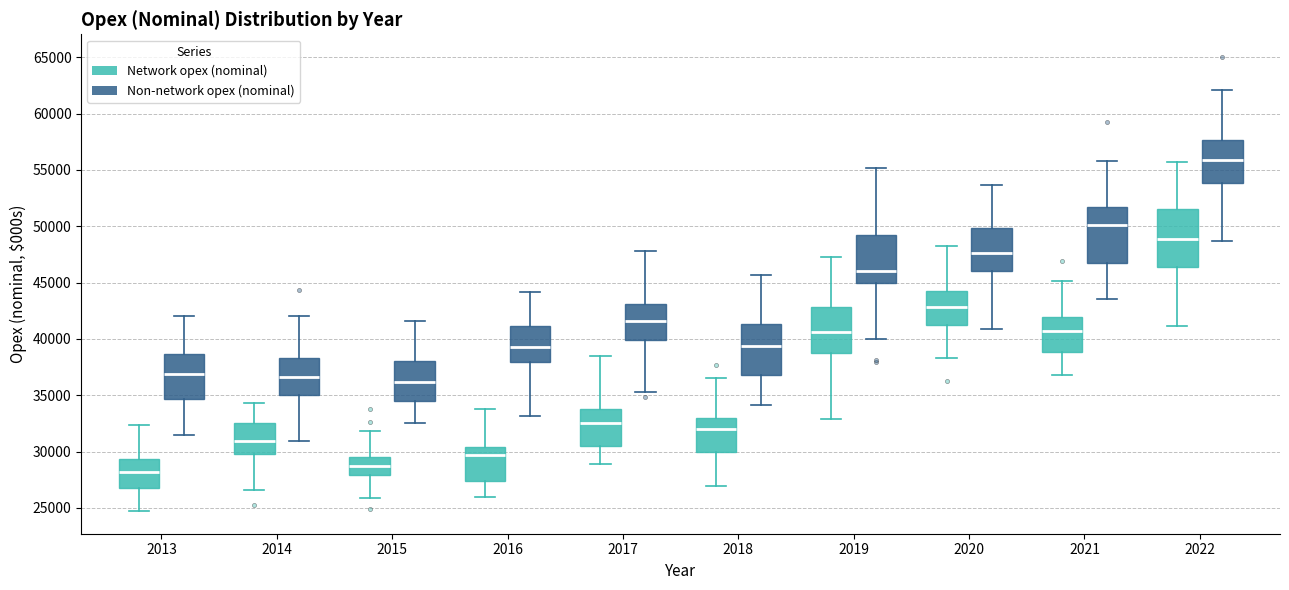

Where does the median line of the box for 2022 (Network opex (nominal)) sit on the y-axis? The values are not printed on the chart, so give them approximately, as read against the axis.

49000